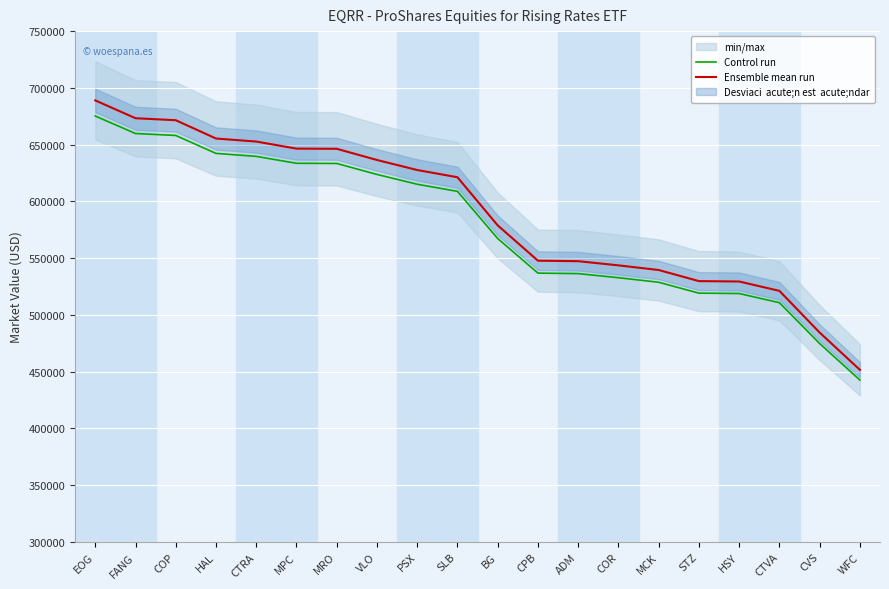

What position from the right is HSY?

4